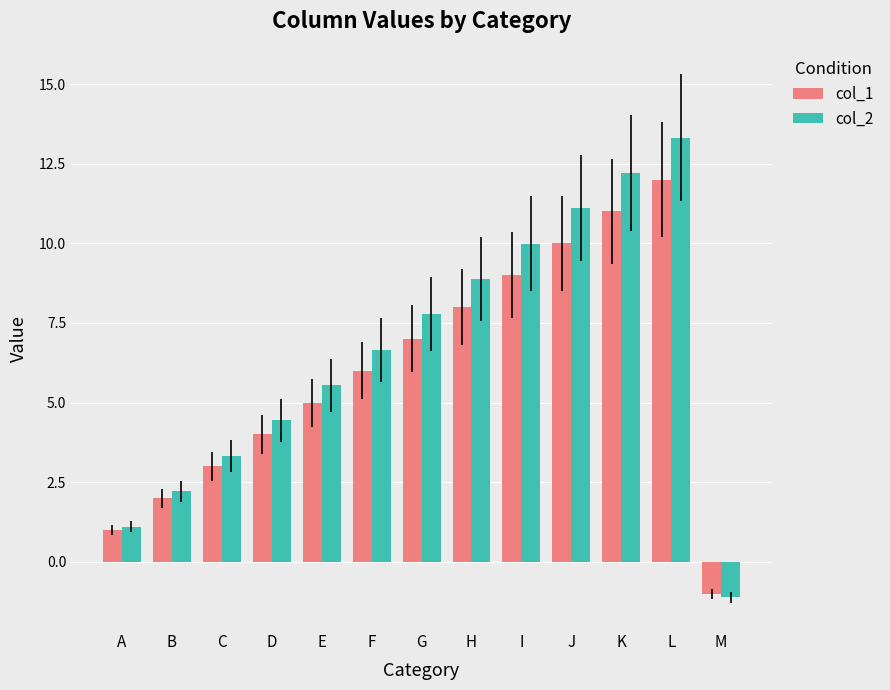

What value does the col_1 series have at G?

7.0